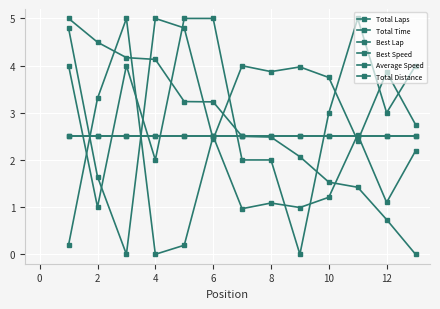

Which series has the largest total across all categories?

Total Time